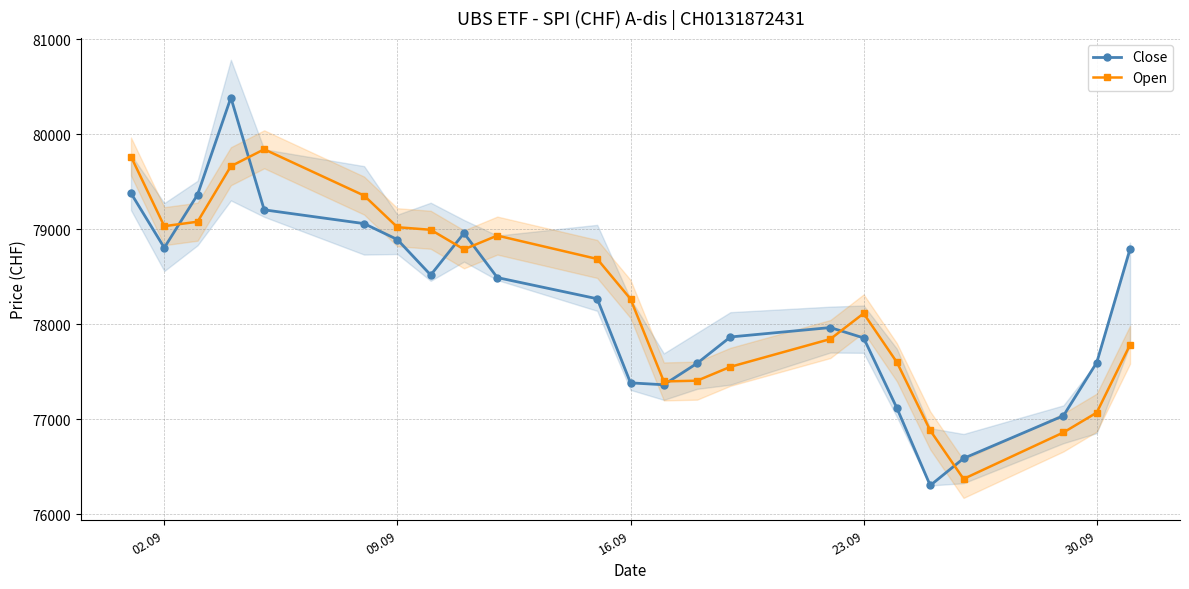

List the series in order of their overall mean, lowest first.

Close, Open